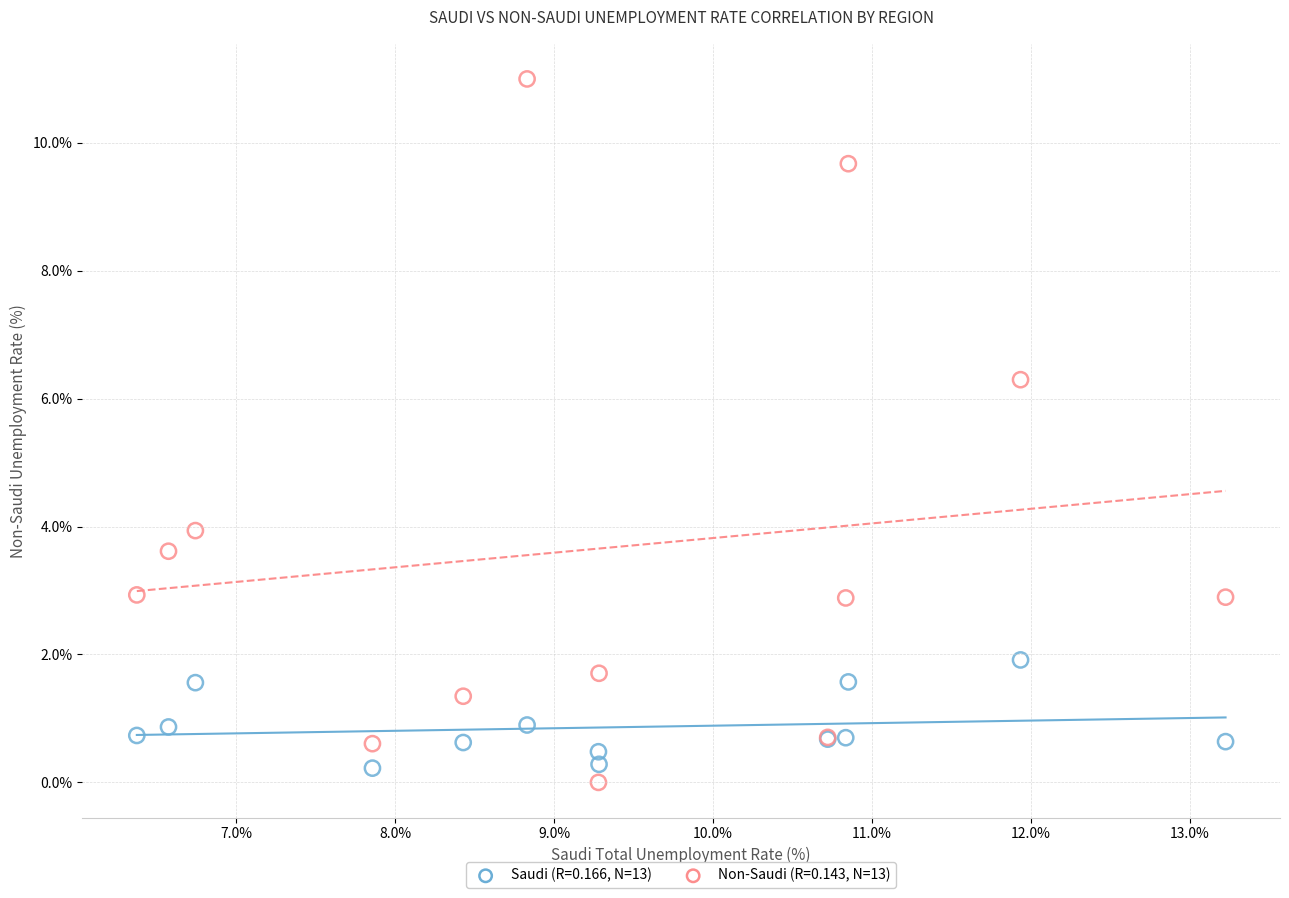

Across all series, what Y value is closest to 5?

3.9